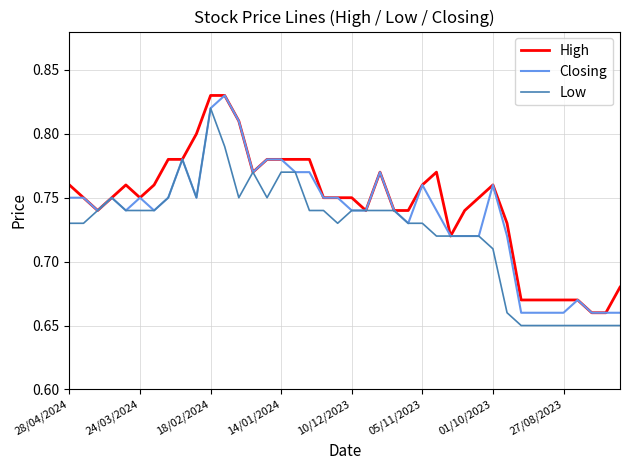

Count the number of data series in this chart.

3